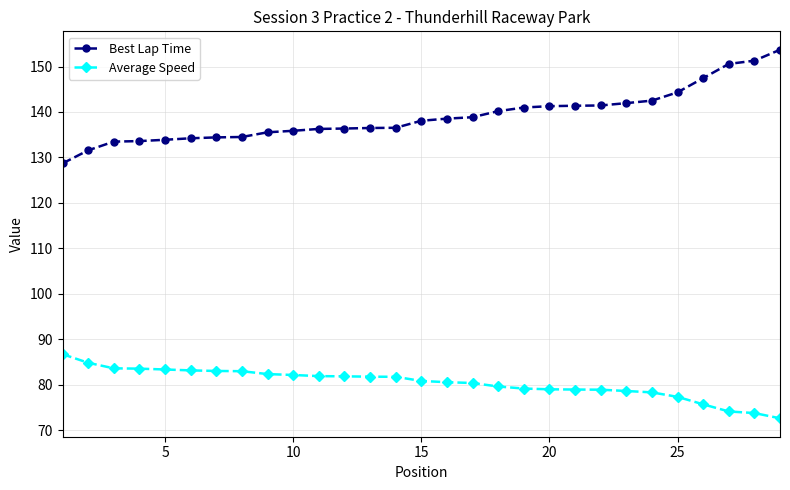

What is the value of the Average Speed point at the 4th from the left?

83.5